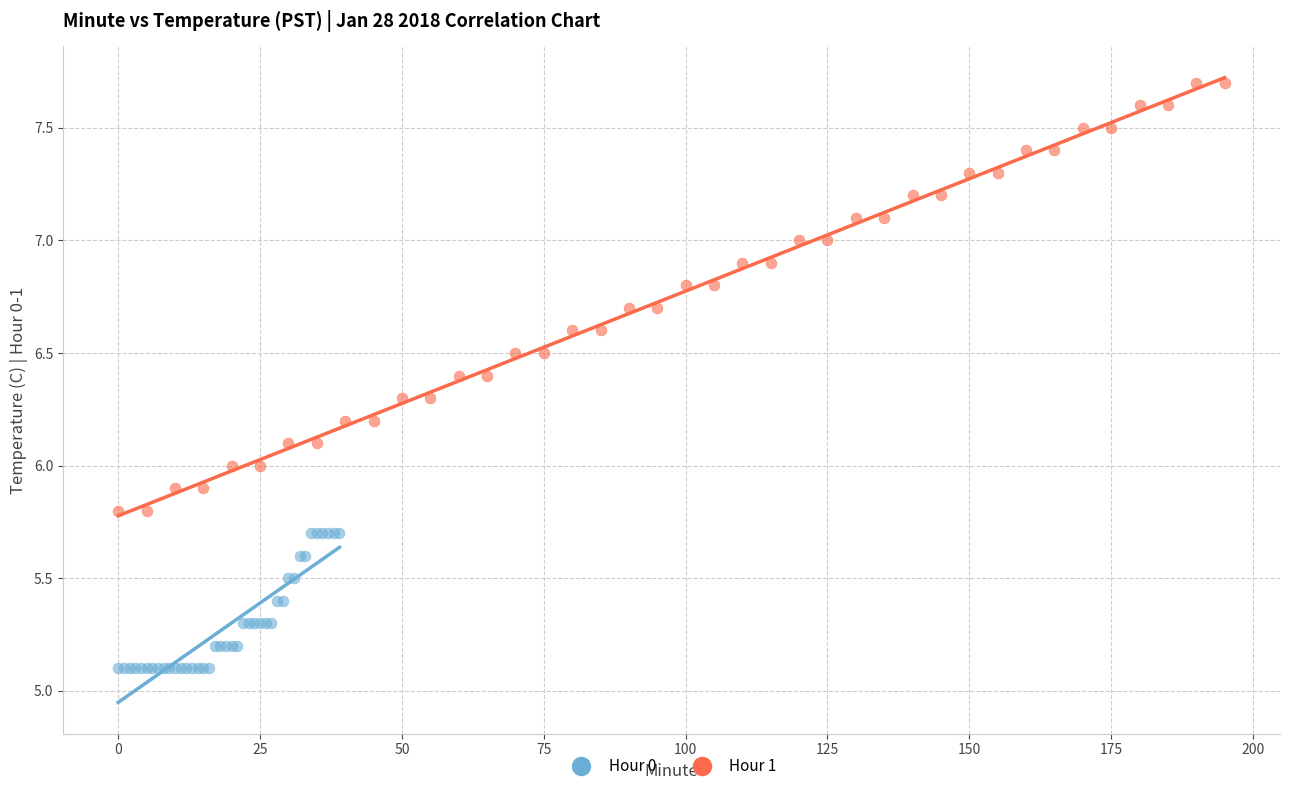

What are all the series names shown in the legend?

Hour 0, Hour 1